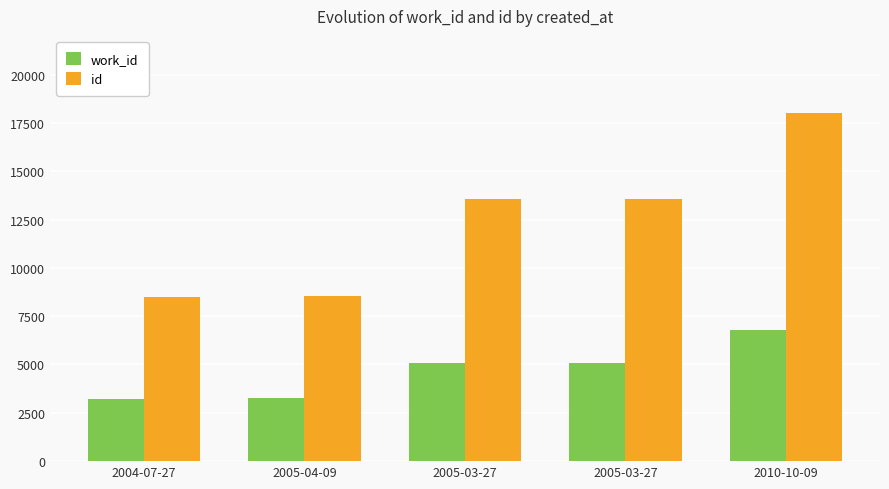

The id series shows 13567 at 2005-03-27. True or false?

True